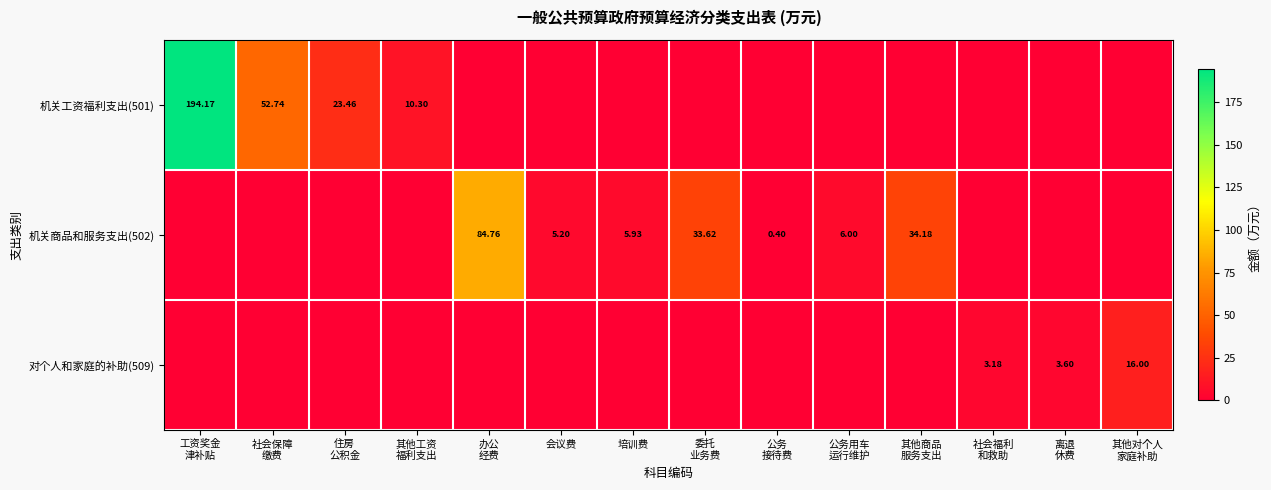

What is the sum of all 机关工资福利支出(501) values?

280.7